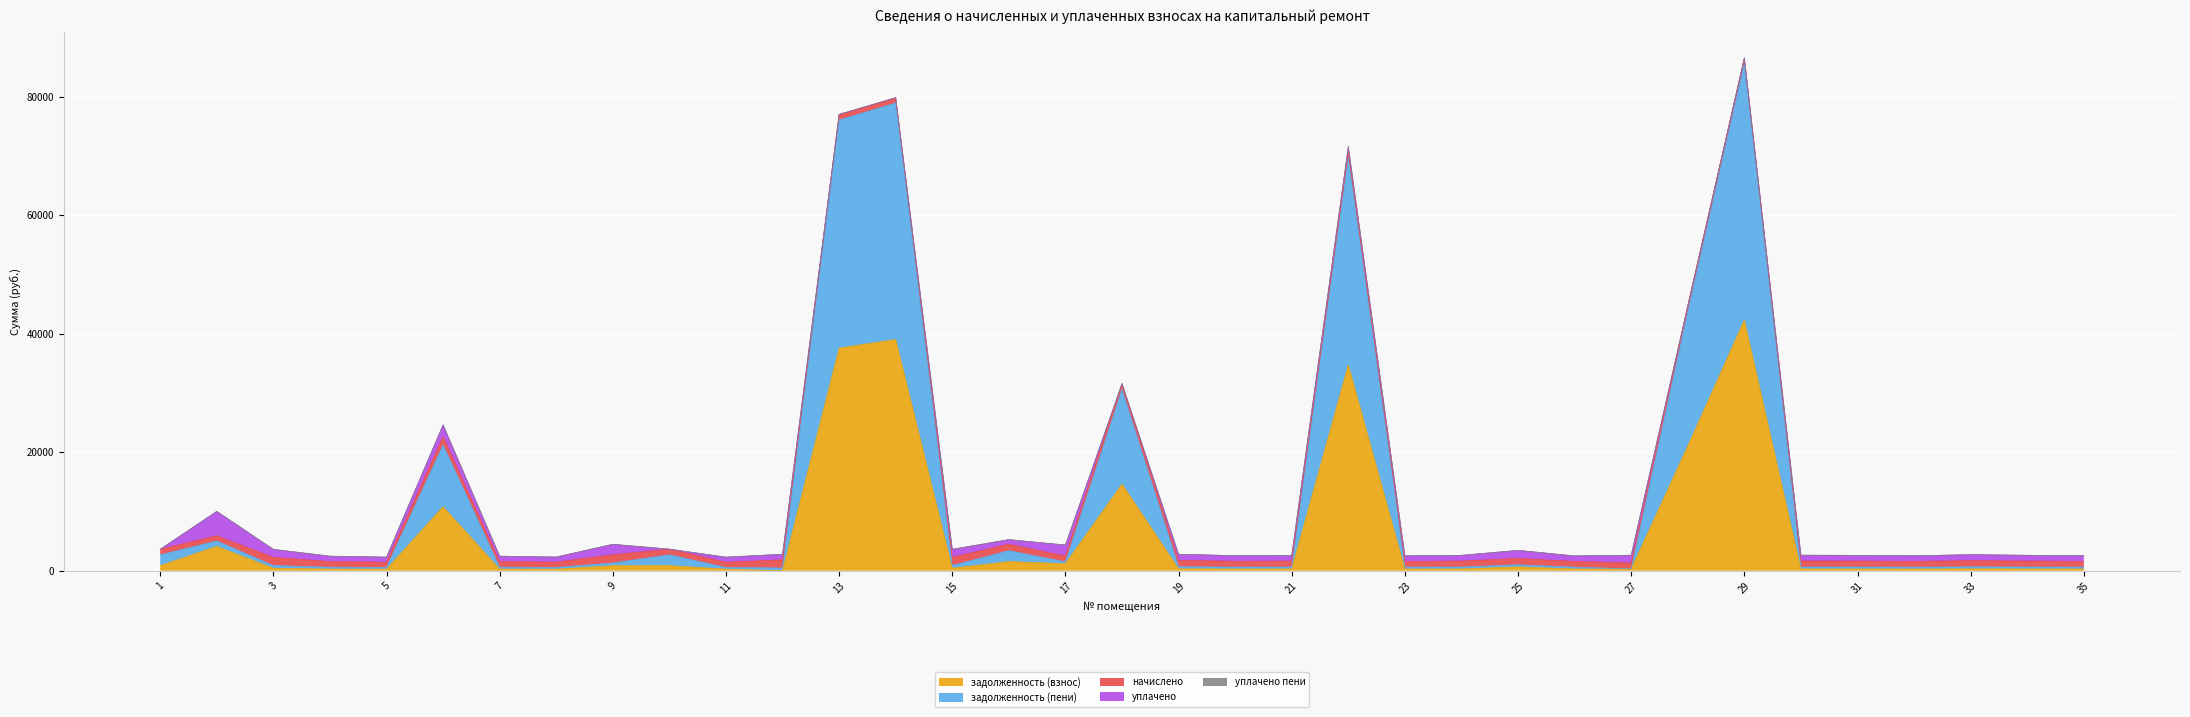

At which category does задолженность (взнос) reach its first local valley?

5